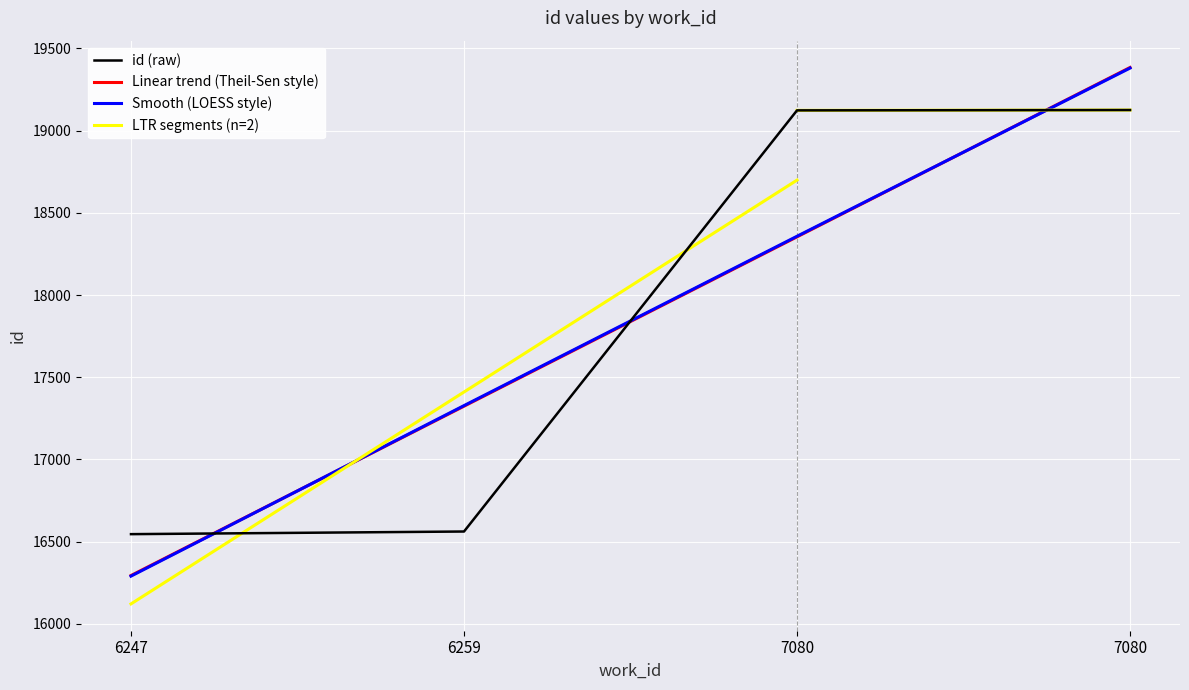

At which category does the chart reach its peak across all series?

7080